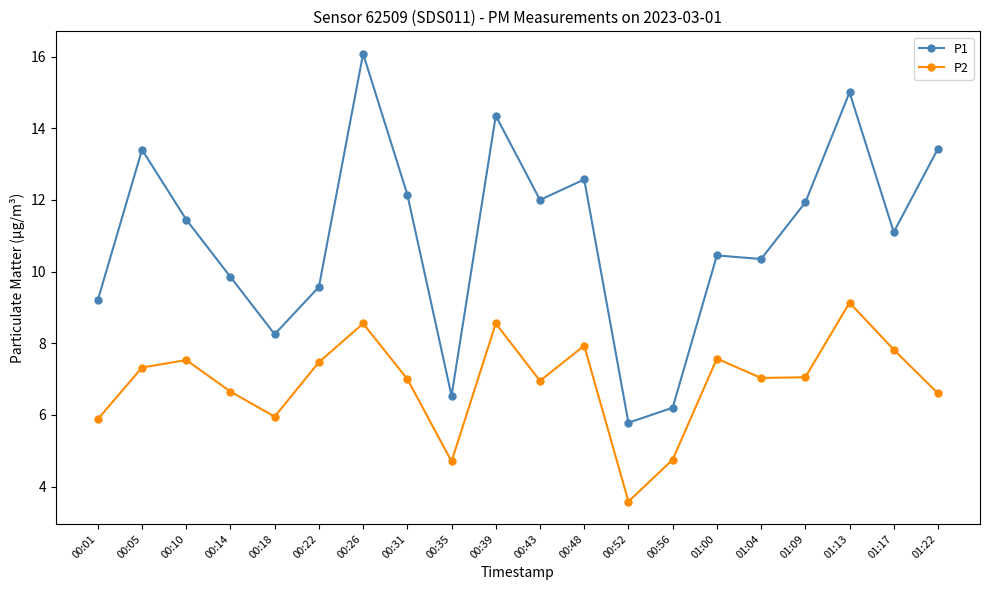

What is the total value across all series at 01:17?

18.9